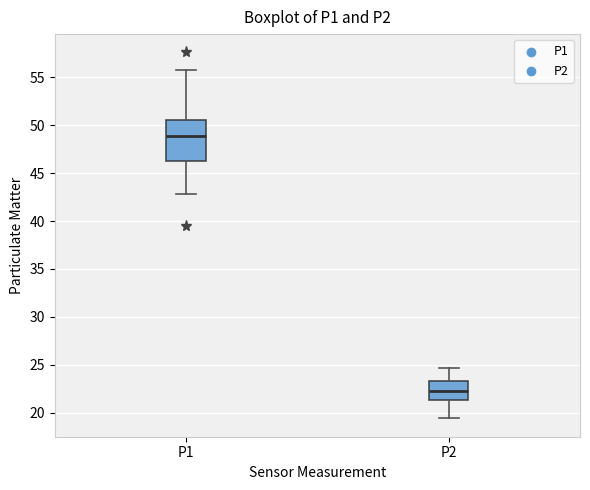

Which box's median line is the lowest?

P2